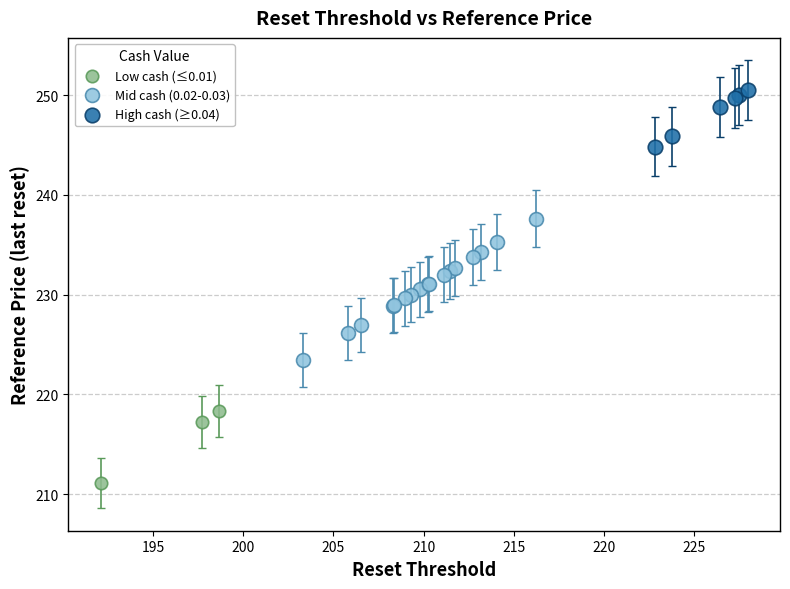

Which series reaches the minimum Y coordinate?

Low cash (≤0.01)